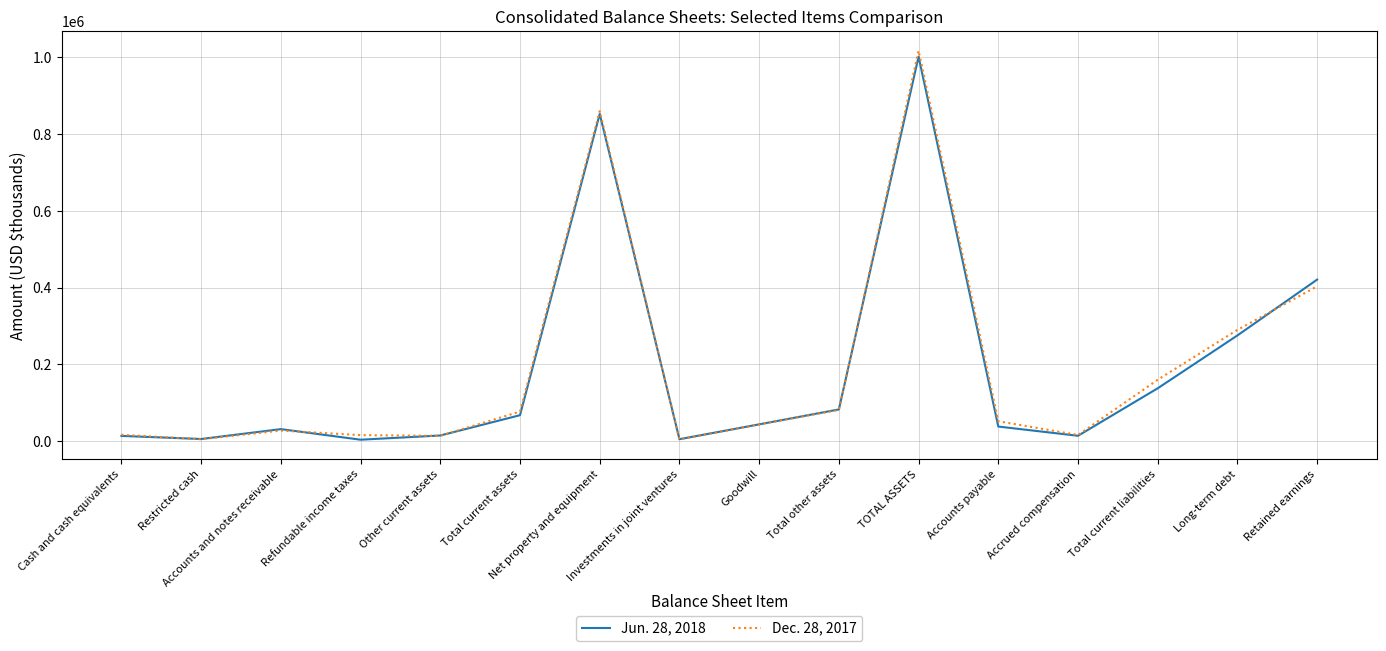

At how many categories does at least one series exceed 917230?

1